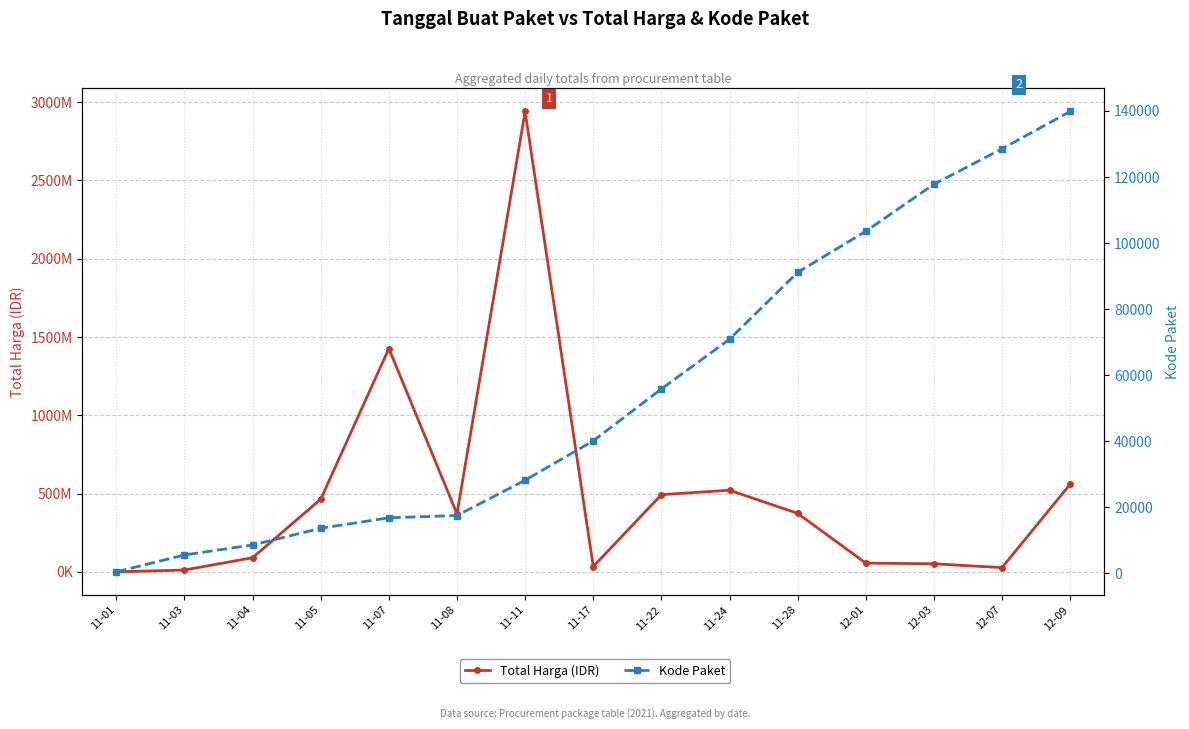

Between 11-17 and 12-09, which series saw the biggest shift?

Total Harga (IDR)